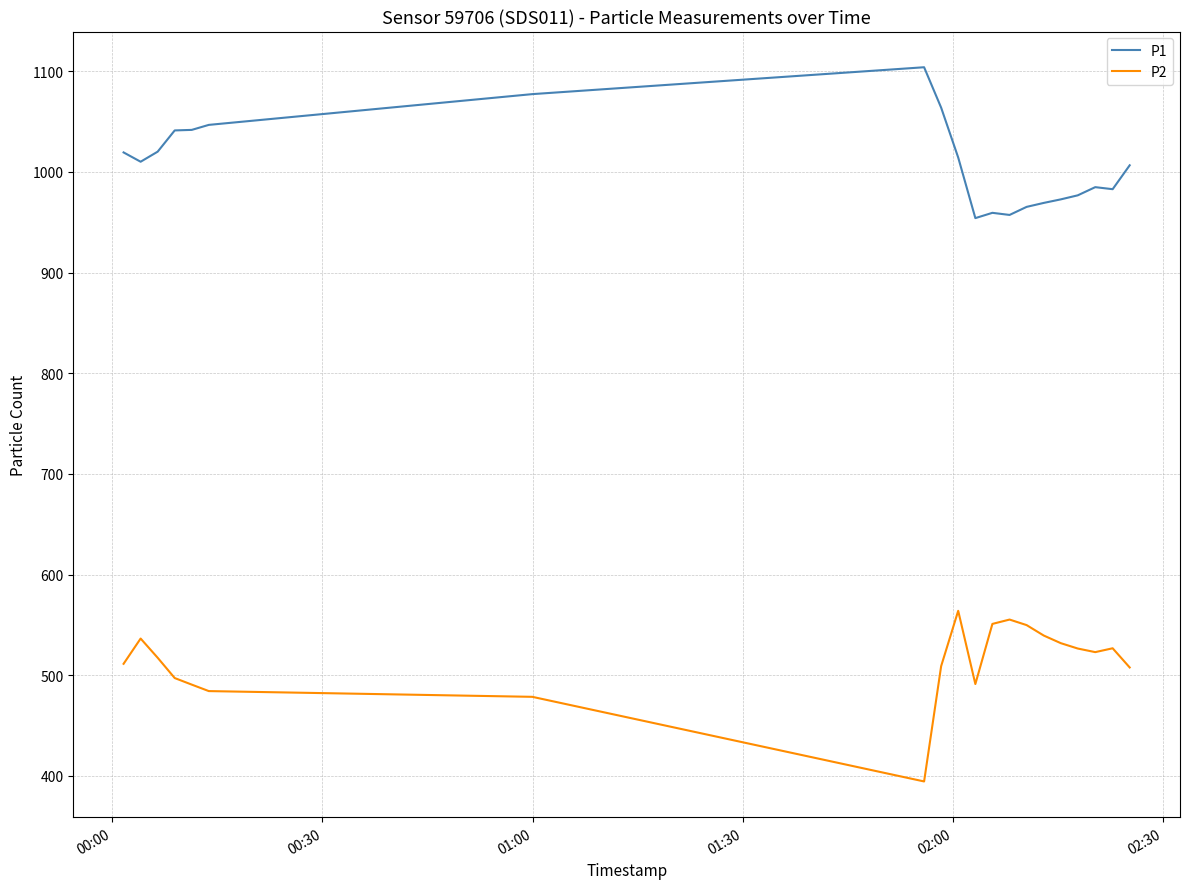

How many distinct data groups are displayed?

2